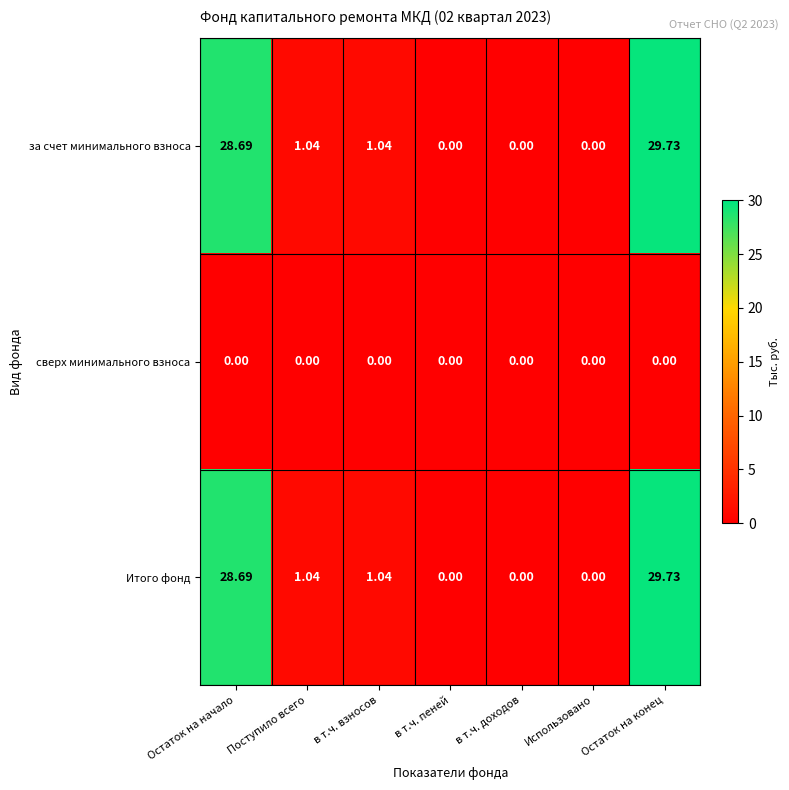

At which category is the sum across all series the highest?

Остаток на конец